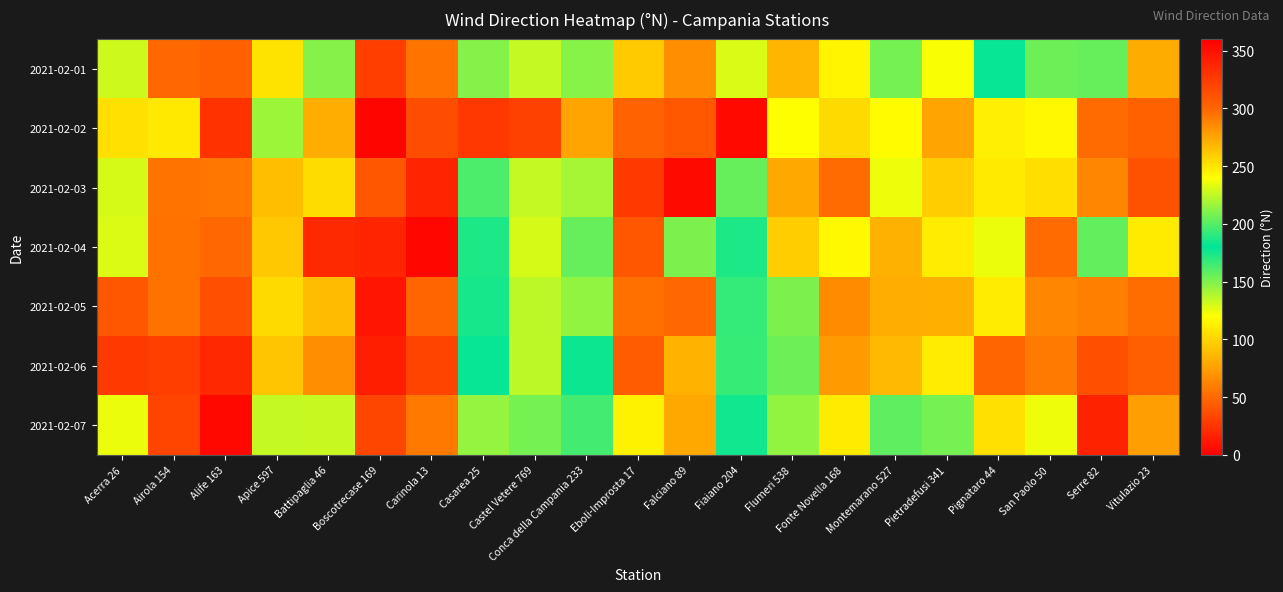

At which category is the sum across all series the highest?

Boscotrecase 169